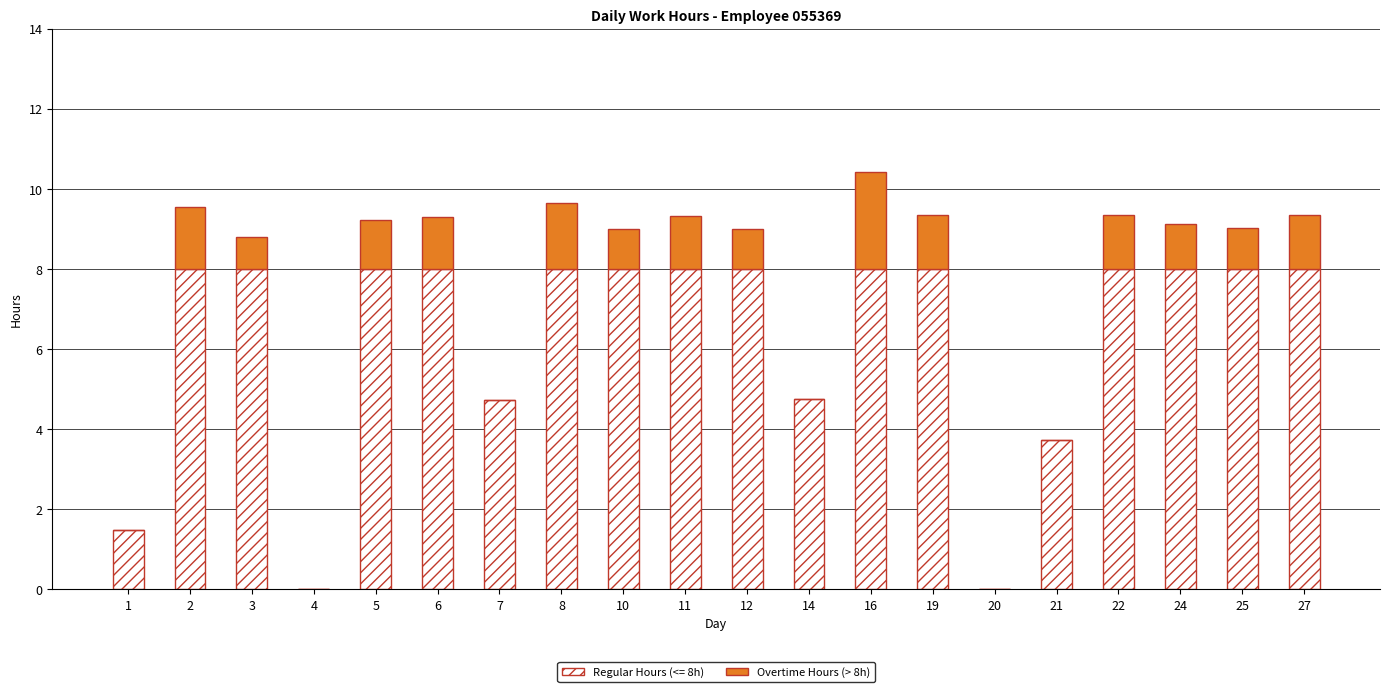

Does the chart contain stacked bars?

Yes